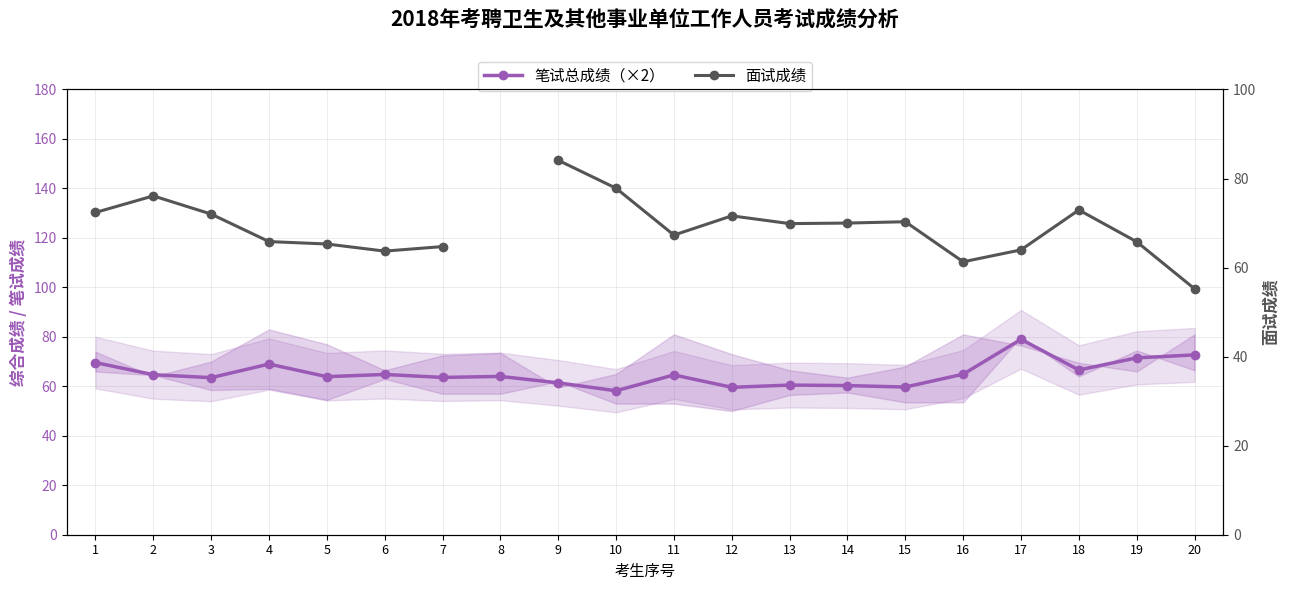

What is the difference between the highest and lowest values at 7?

1.1